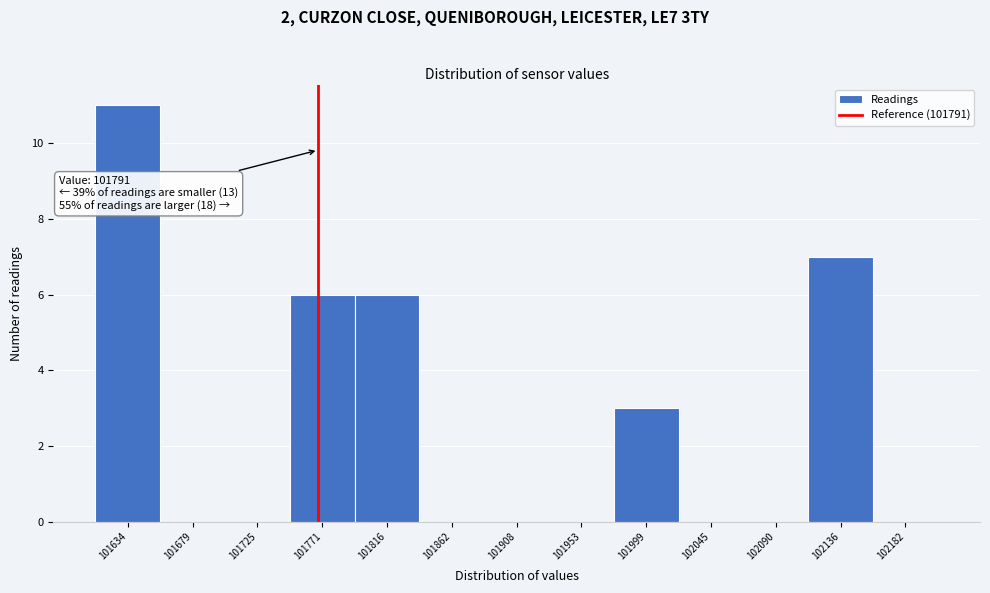

Reading left to right, what are all the values shown in this chart?

101634=11	101679=0	101725=0	101771=6	101816=6	101862=0	101908=0	101953=0	101999=3	102045=0	102090=0	102136=7	102182=0